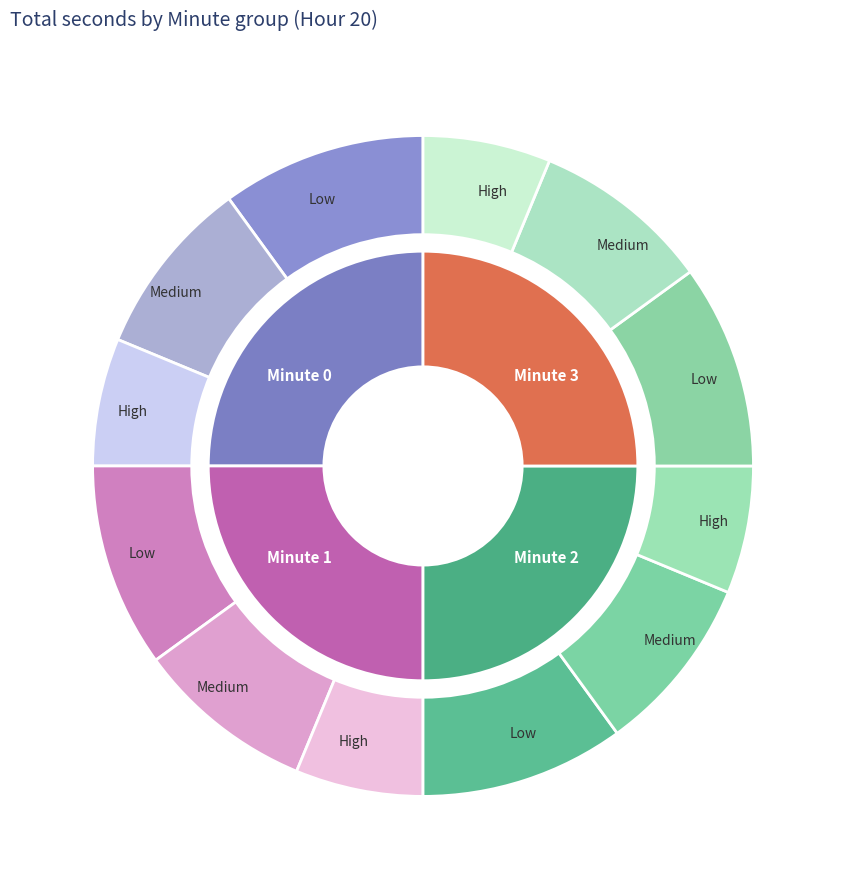

Does 48 account for over 50% of the chart?

No